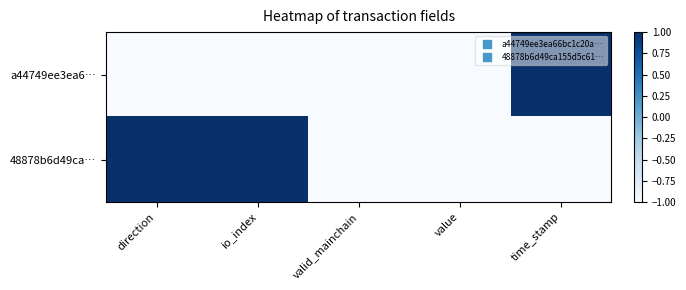

At which category is the sum across all series the highest?

direction